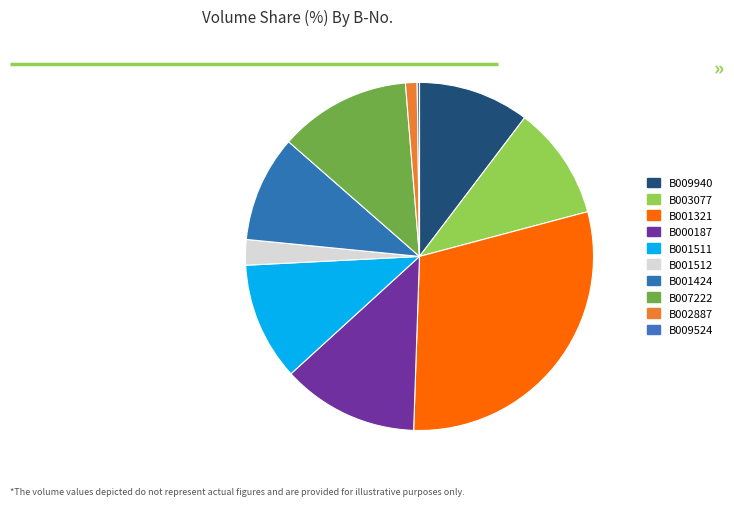

Rank the categories by value from lowest to highest.

B009524, B002887, B001512, B001424, B009940, B003077, B001511, B007222, B000187, B001321